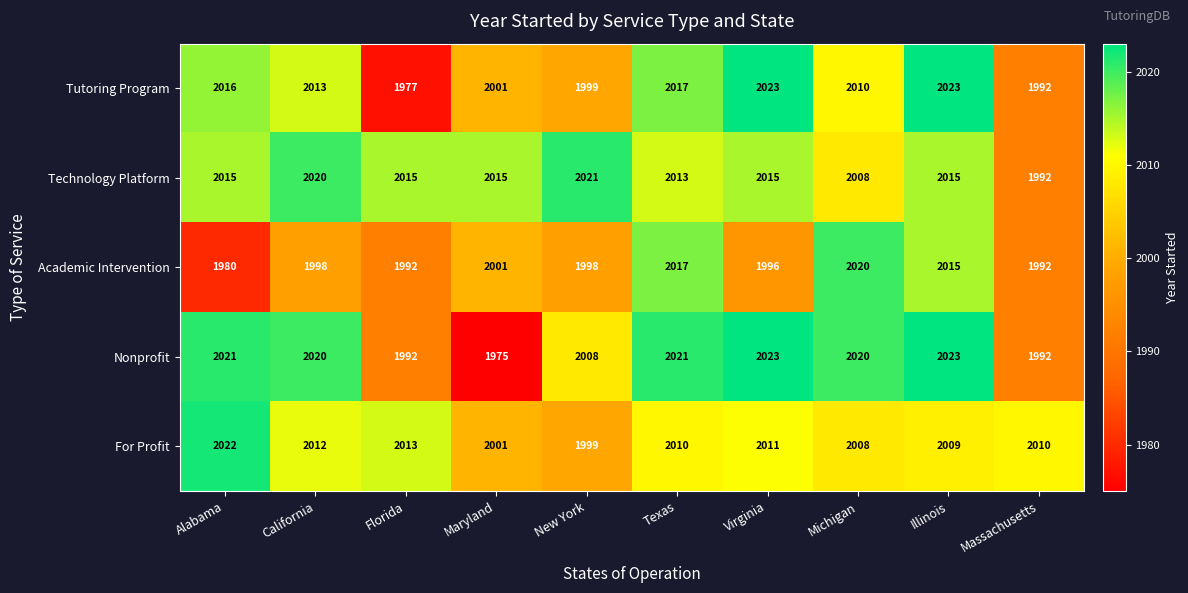

True or false: Nonprofit has a value of 2662 at Alabama.

False